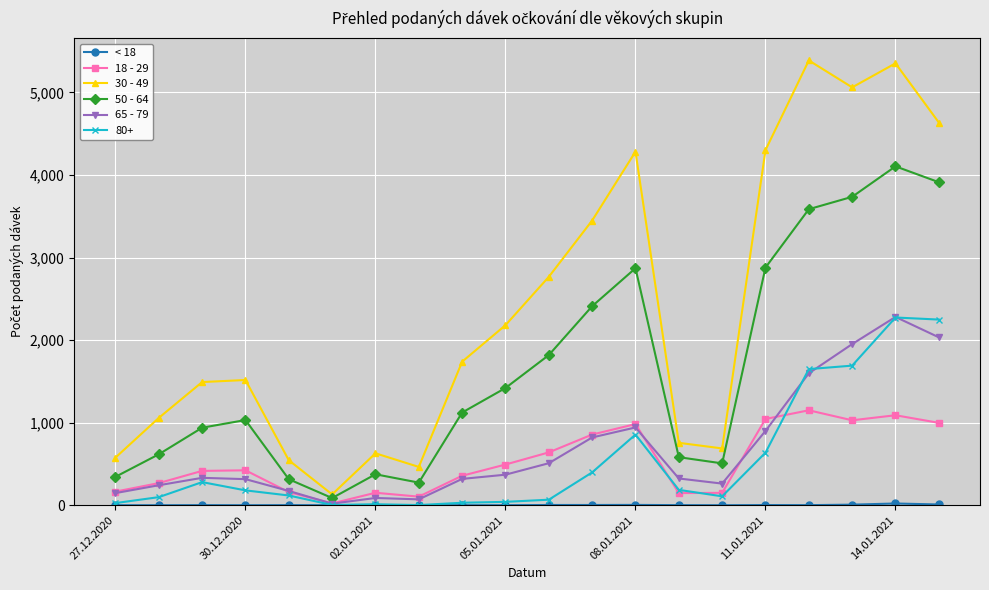

What is the maximum value shown in the chart?

5388